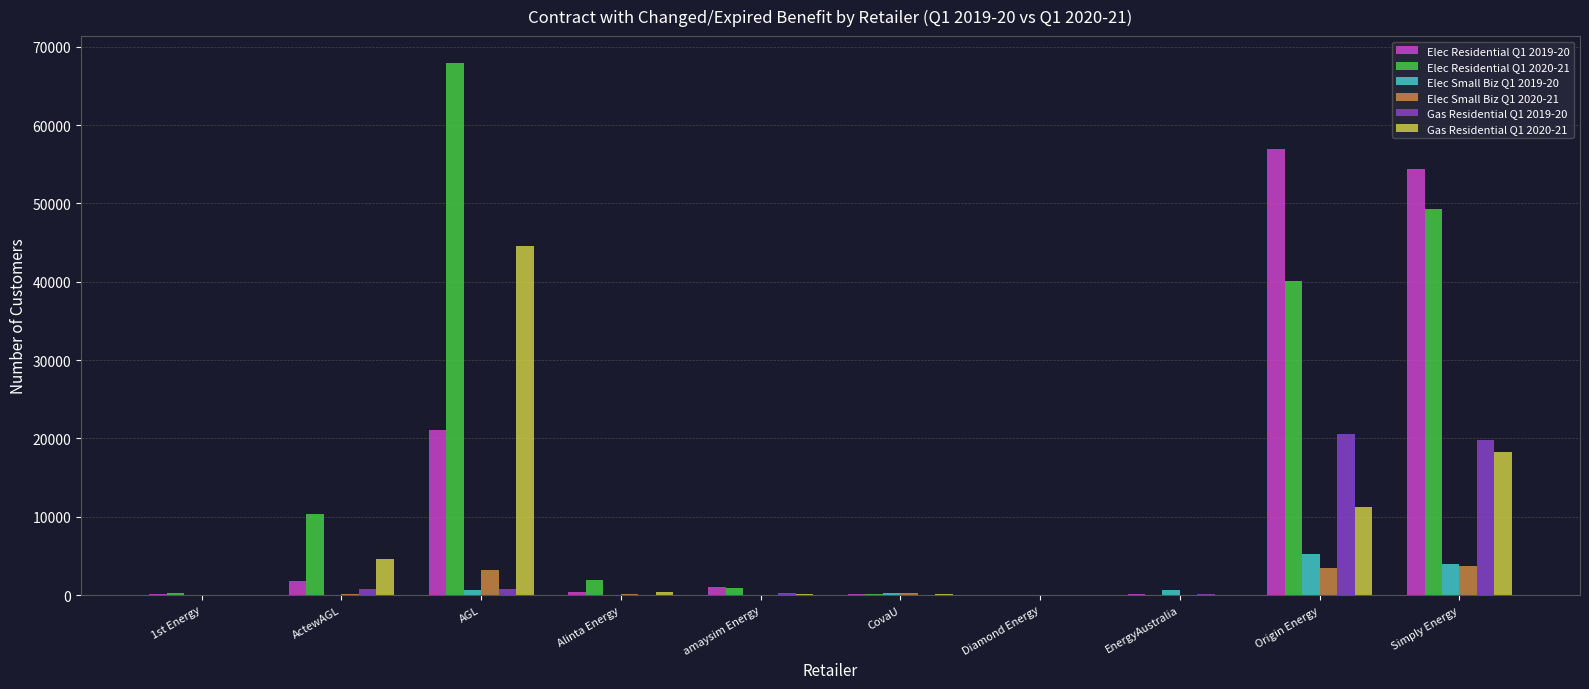

Which label corresponds to the largest value in the chart?

AGL